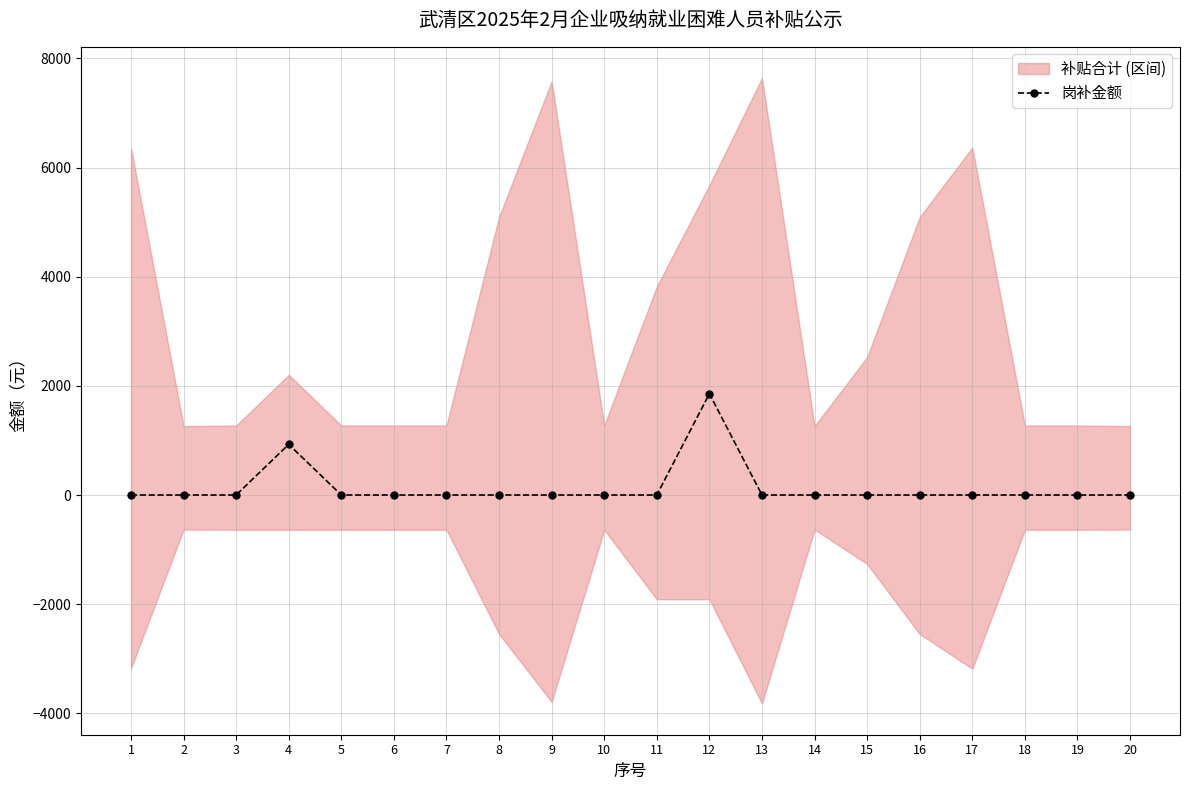

How many lines are shown in the chart?

1